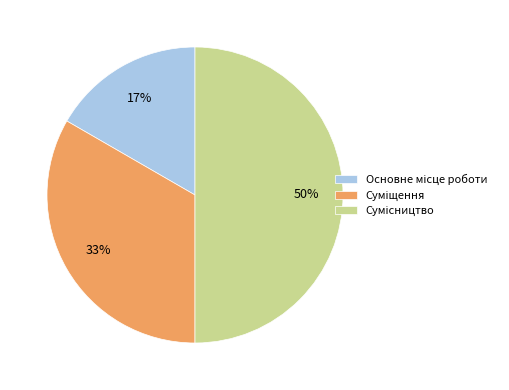

To the nearest percent, what is the average slice percentage?

33%